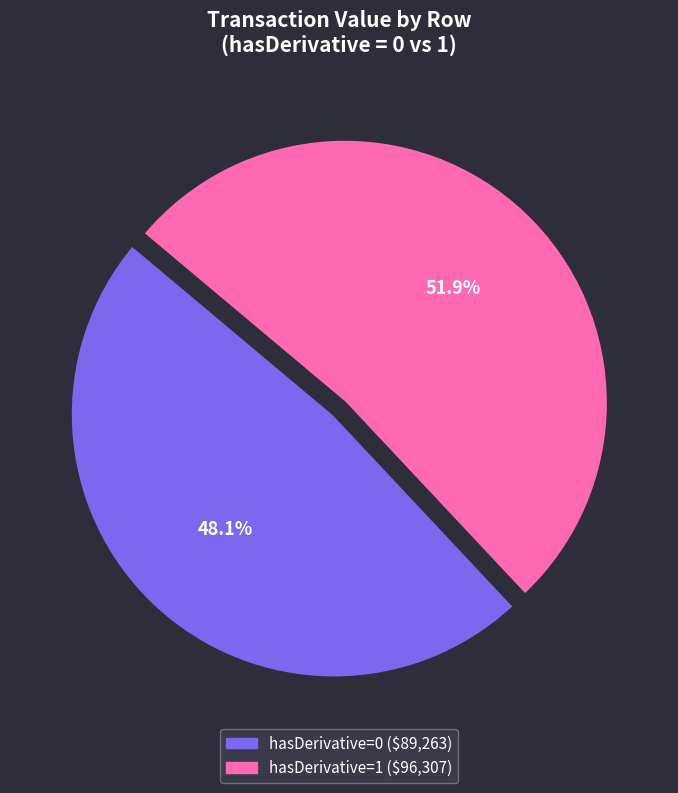

To the nearest percent, what is the difference between the largest and smallest slice percentages?

4%